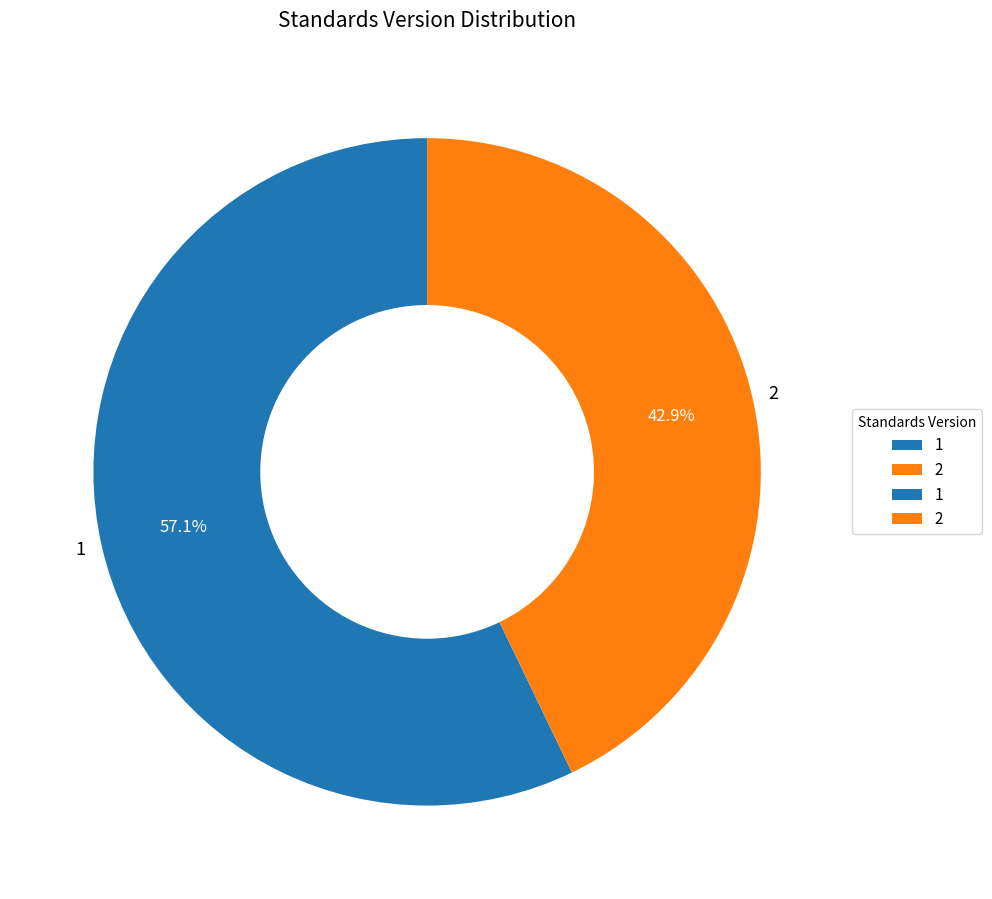

What percentage is NOT represented by 1?

42.9%